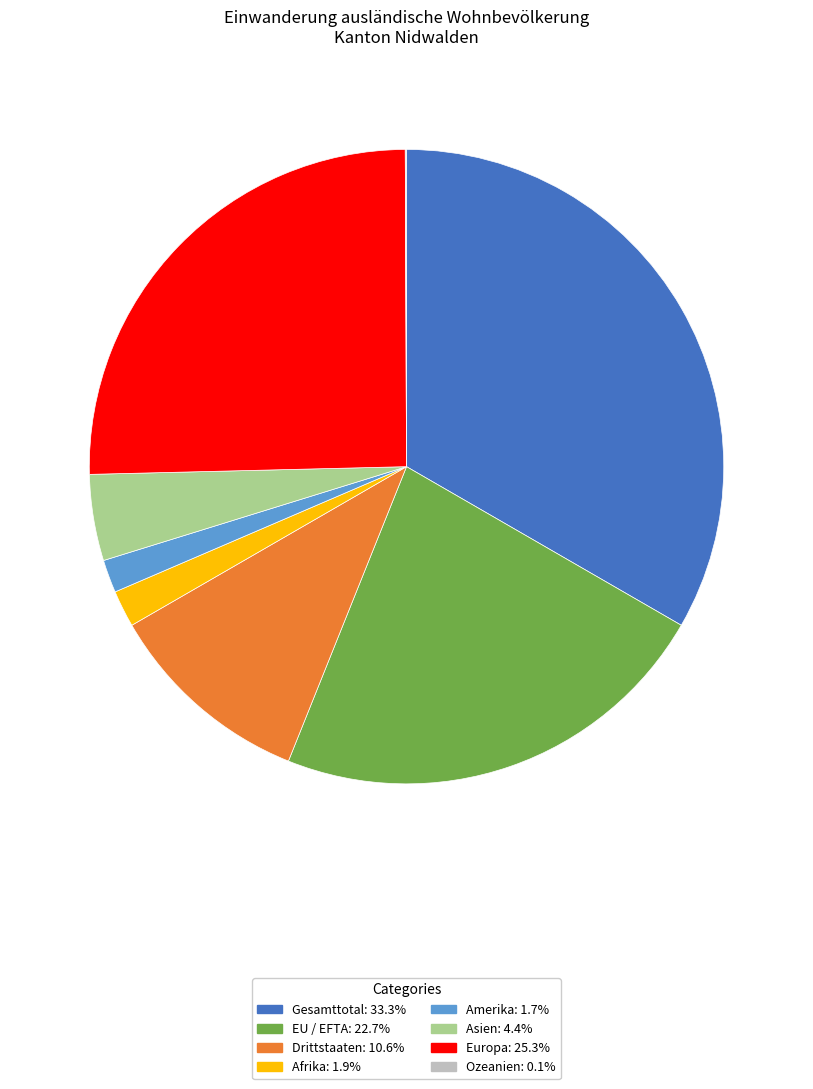

Which category has the biggest portion of the pie?

Gesamttotal